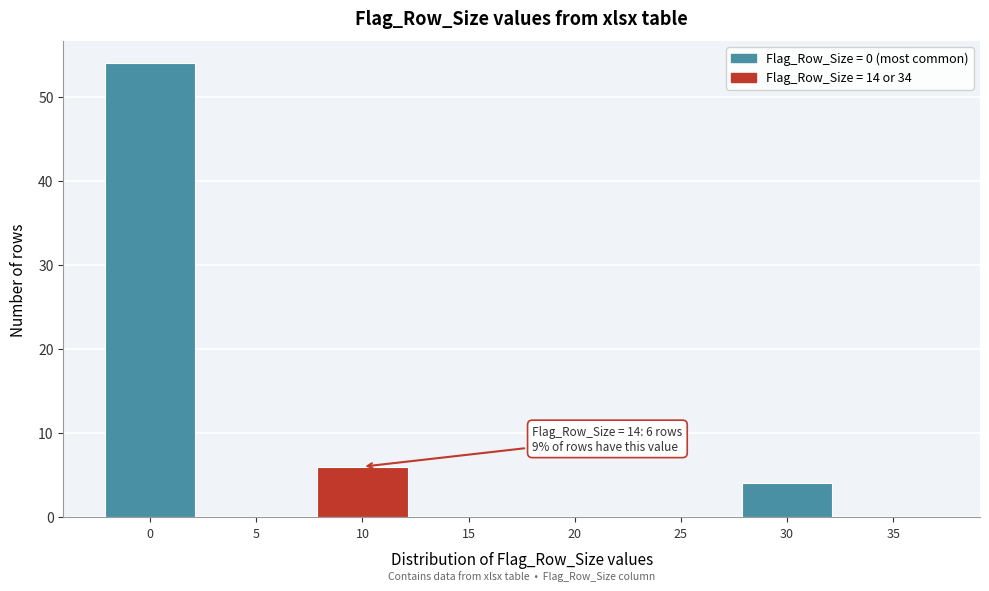

Reading left to right, what are all the values shown in this chart?

0=54	5=0	10=6	15=0	20=0	25=0	30=4	35=0